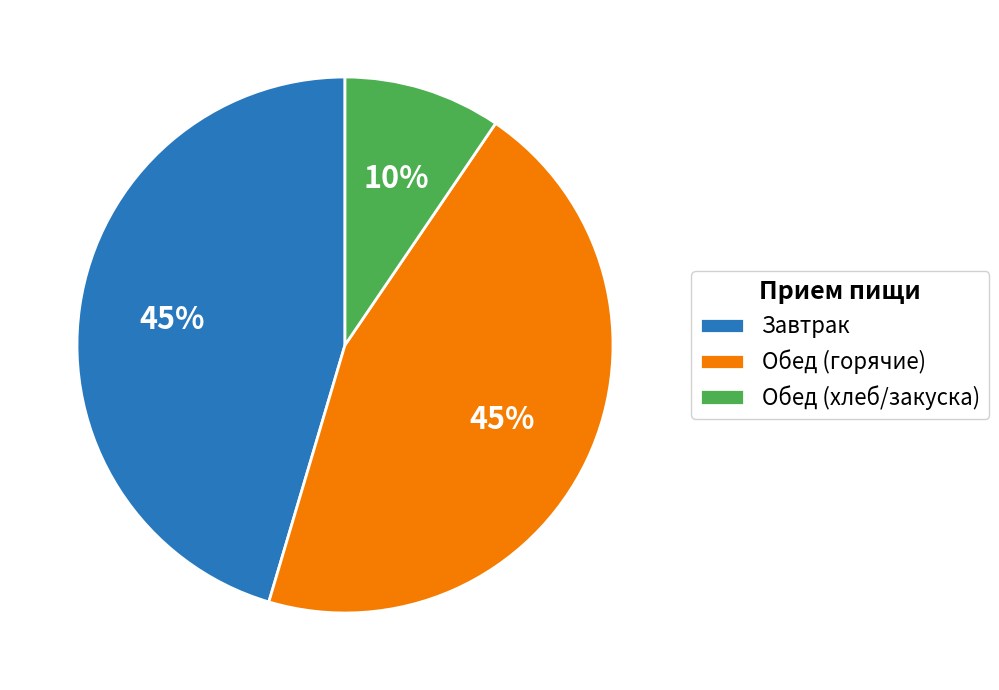

How many segments does this pie chart have?

3